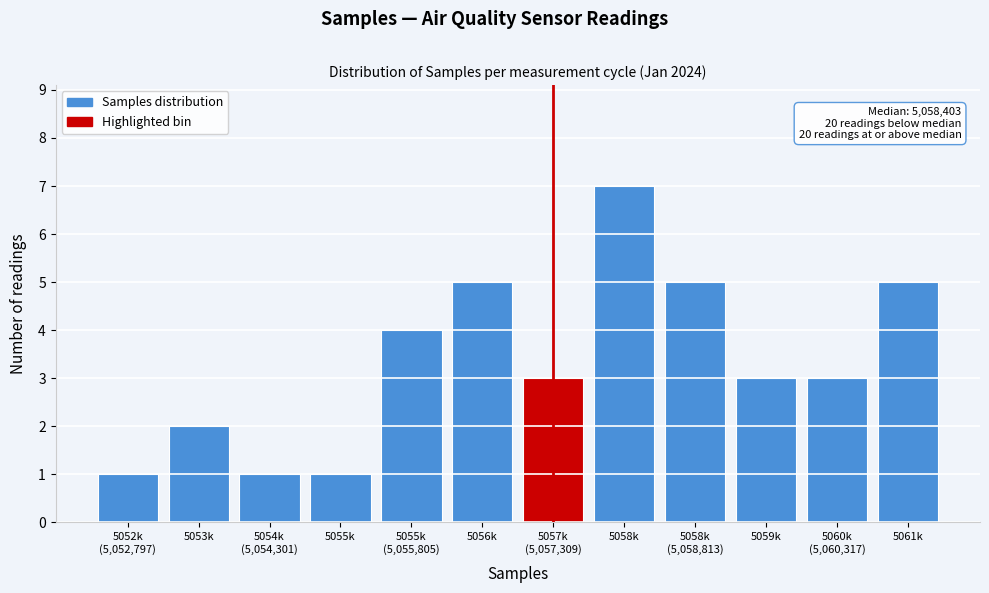

Reading right to left, extract all data points from this chart.

5	3	3	5	7	3	5	4	1	1	2	1